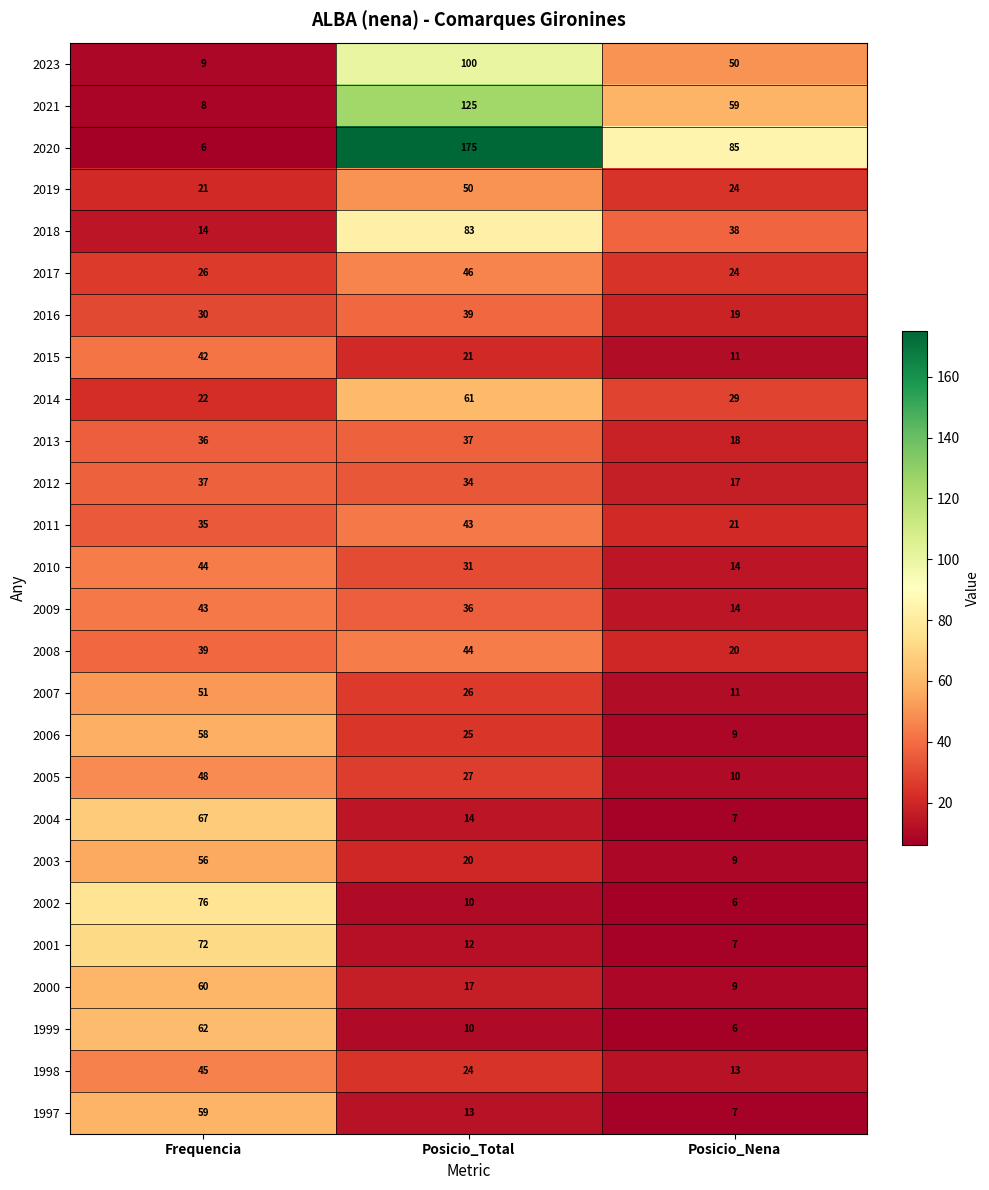

What value does the 2015 series have at Posicio_Nena, to the nearest 5?

10